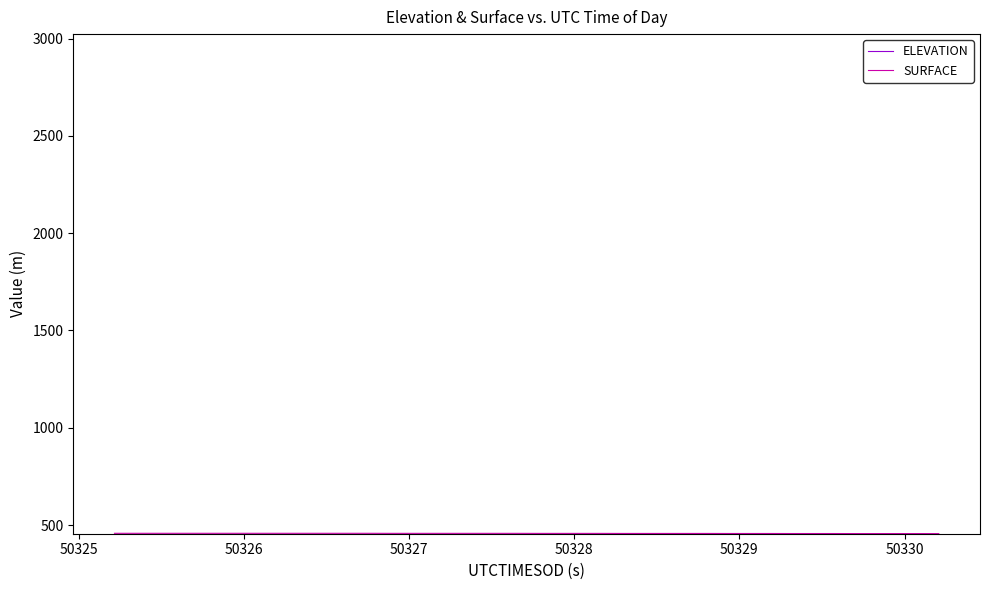

What is the maximum value shown in the chart?

3022.7